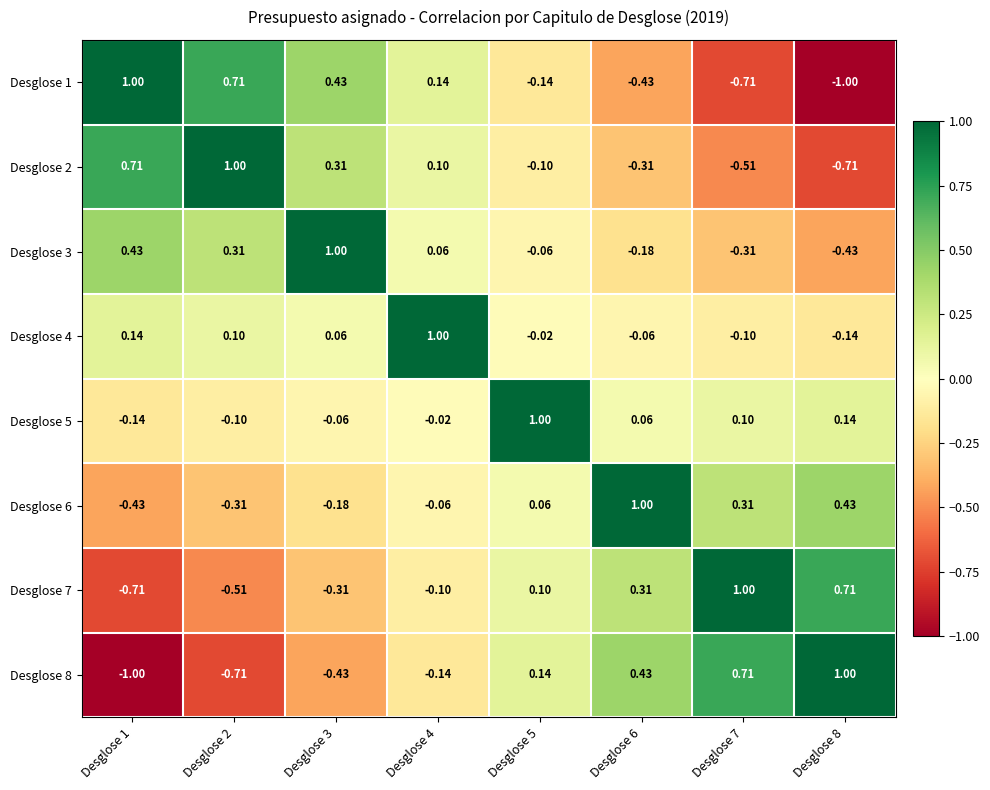

What is the difference between the highest and lowest values at Desglose 7?

1.7